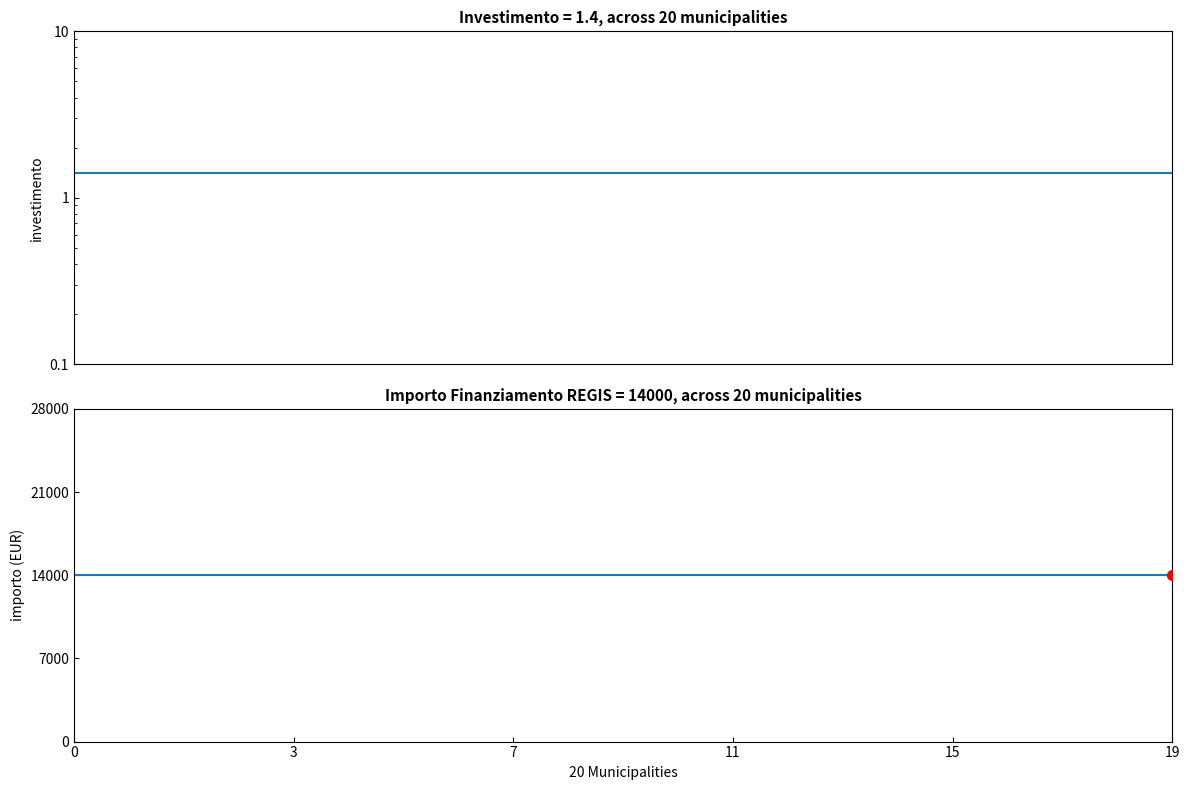

At how many categories does at least one series exceed 8948?

20